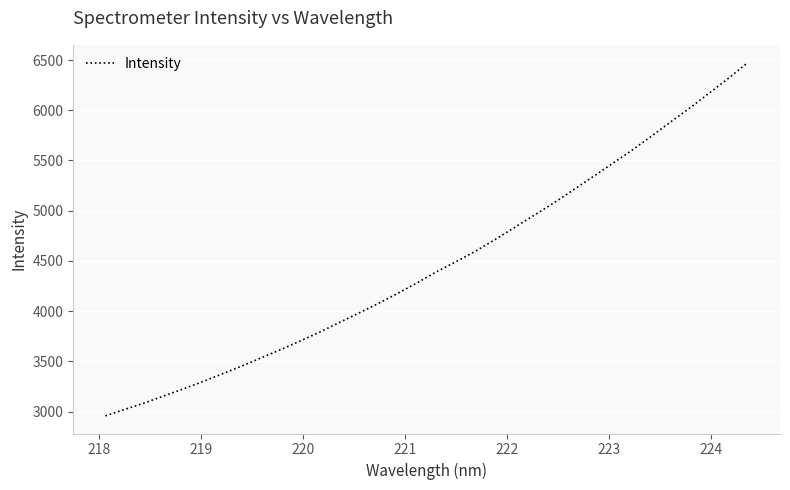

What is the average value?

4466.9